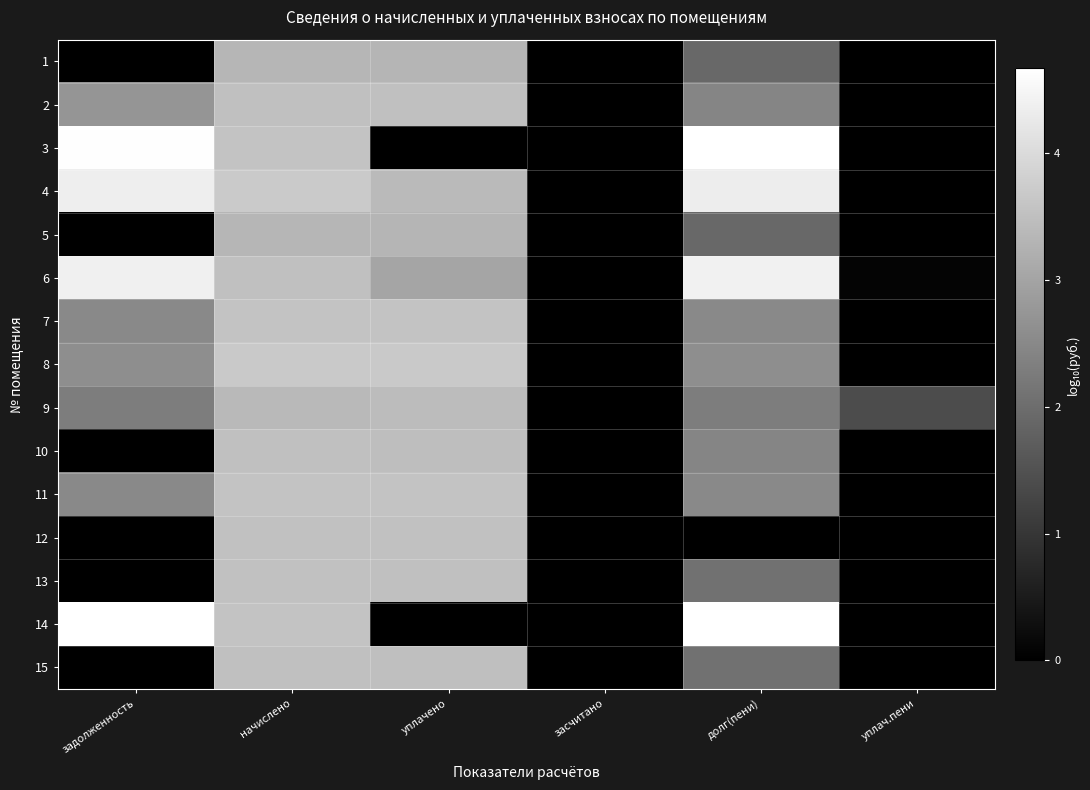

Reading right to left, what are all the values shown in this chart?

1: уплач.пени=0.0	долг(пени)=1.9	засчитано=0.0	уплачено=3.3	начислено=3.3	задолженность=0.0
2: уплач.пени=0.0	долг(пени)=2.4	засчитано=0.0	уплачено=3.5	начислено=3.5	задолженность=2.7
3: уплач.пени=0.0	долг(пени)=4.7	засчитано=0.0	уплачено=0.0	начислено=3.6	задолженность=4.6
4: уплач.пени=0.0	долг(пени)=4.3	засчитано=0.0	уплачено=3.4	начислено=3.7	задолженность=4.4
5: уплач.пени=0.0	долг(пени)=1.9	засчитано=0.0	уплачено=3.3	начислено=3.3	задолженность=0.0
6: уплач.пени=0.1	долг(пени)=4.4	засчитано=0.0	уплачено=3.0	начислено=3.5	задолженность=4.4
7: уплач.пени=0.0	долг(пени)=2.5	засчитано=0.0	уплачено=3.6	начислено=3.6	задолженность=2.5
8: уплач.пени=0.0	долг(пени)=2.6	засчитано=0.0	уплачено=3.7	начислено=3.7	задолженность=2.6
9: уплач.пени=1.4	долг(пени)=2.3	засчитано=0.0	уплачено=3.4	начислено=3.4	задолженность=2.3
10: уплач.пени=0.0	долг(пени)=2.4	засчитано=0.0	уплачено=3.5	начислено=3.5	задолженность=0.0
11: уплач.пени=0.0	долг(пени)=2.5	засчитано=0.0	уплачено=3.6	начислено=3.6	задолженность=2.5
12: уплач.пени=0.0	долг(пени)=0.0	засчитано=0.0	уплачено=3.5	начислено=3.5	задолженность=0.0
13: уплач.пени=0.0	долг(пени)=2.1	засчитано=0.0	уплачено=3.5	начислено=3.5	задолженность=0.0
14: уплач.пени=0.0	долг(пени)=4.7	засчитано=0.0	уплачено=0.0	начислено=3.6	задолженность=4.7
15: уплач.пени=0.0	долг(пени)=2.1	засчитано=0.0	уплачено=3.5	начислено=3.5	задолженность=0.0